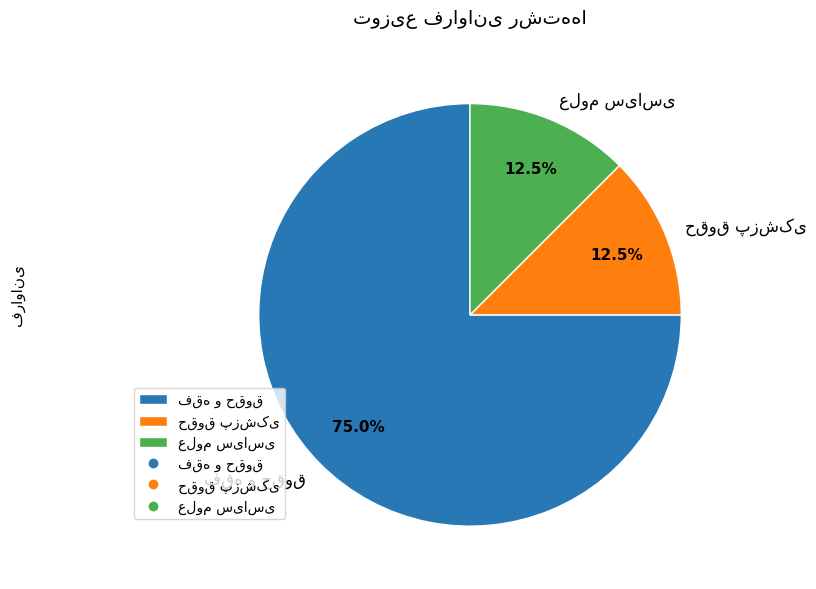

Does any single category account for the majority?

Yes